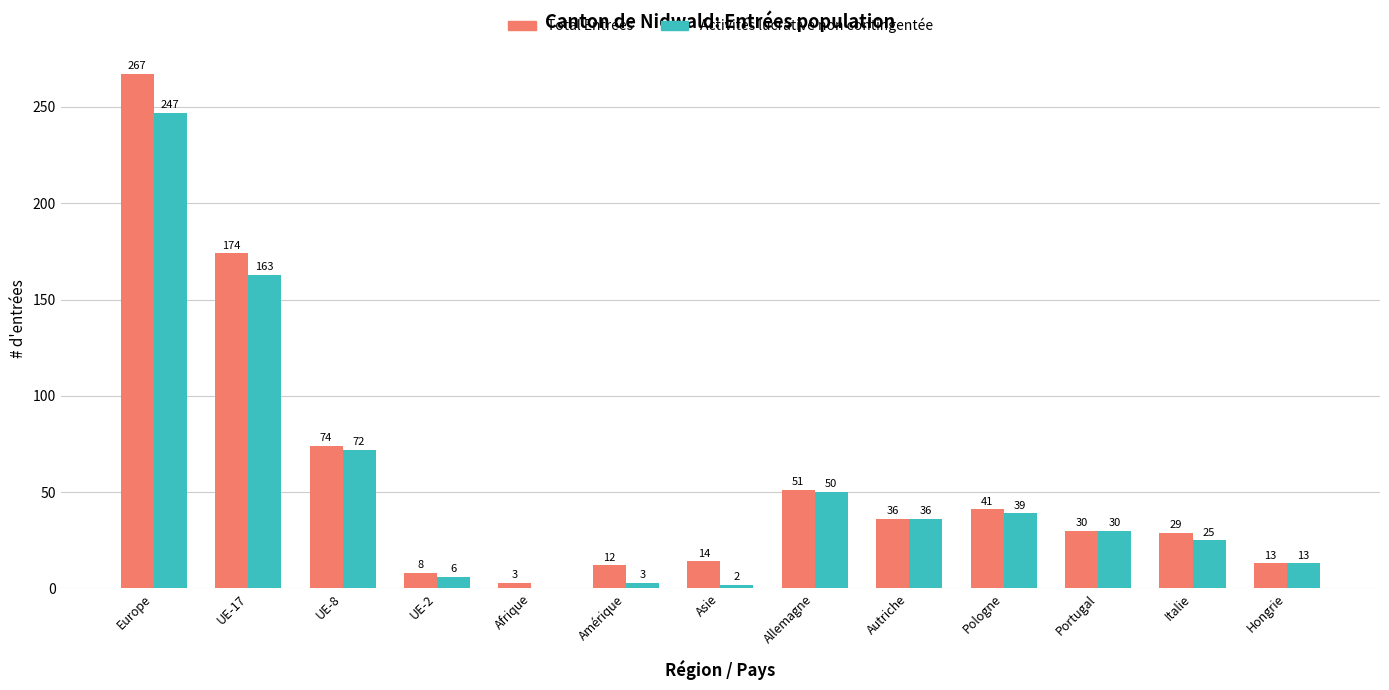

Which category has the highest value across all series?

Europe